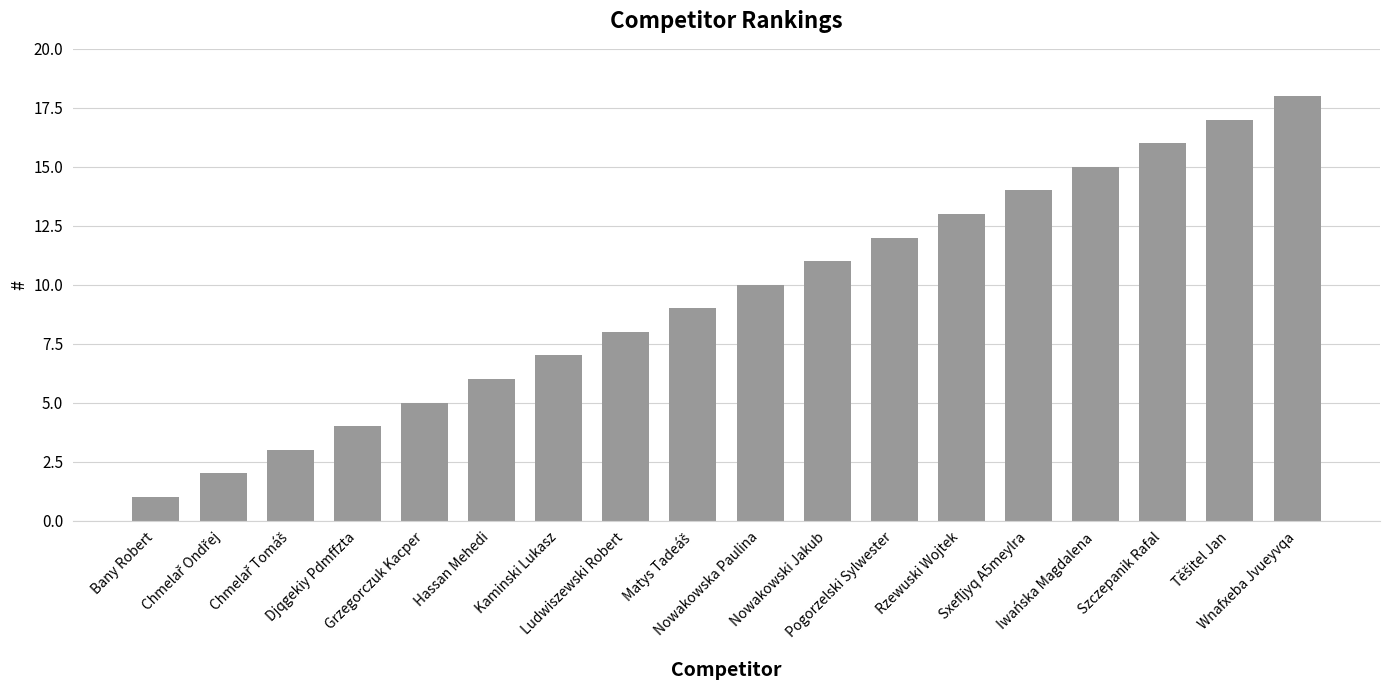

What is the difference between the maximum and minimum values?

17